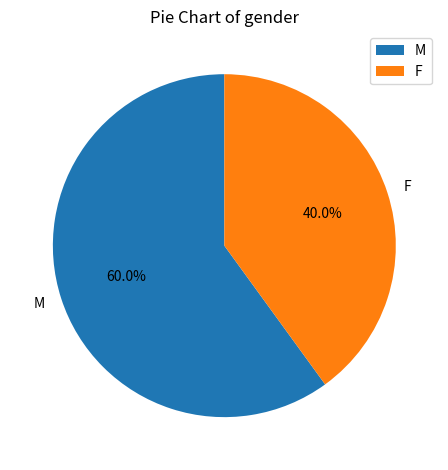

To the nearest percent, what percentage of the pie is M?

60%